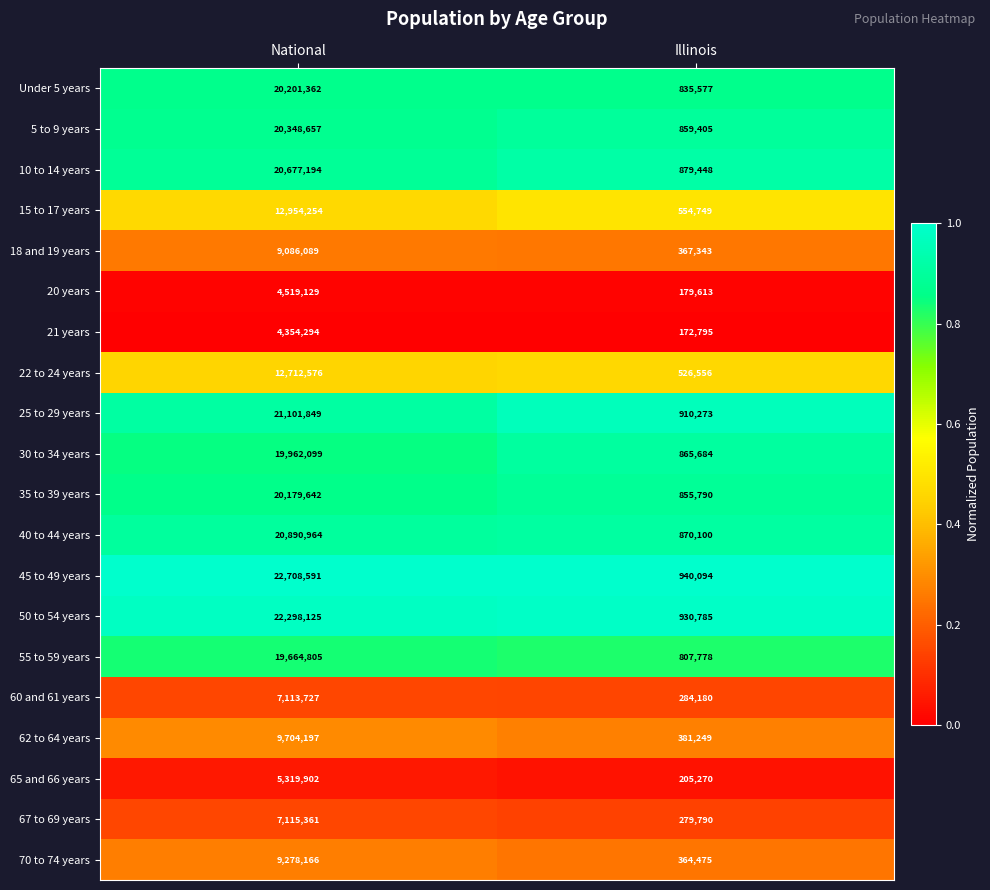

How many series are shown in this chart?

20